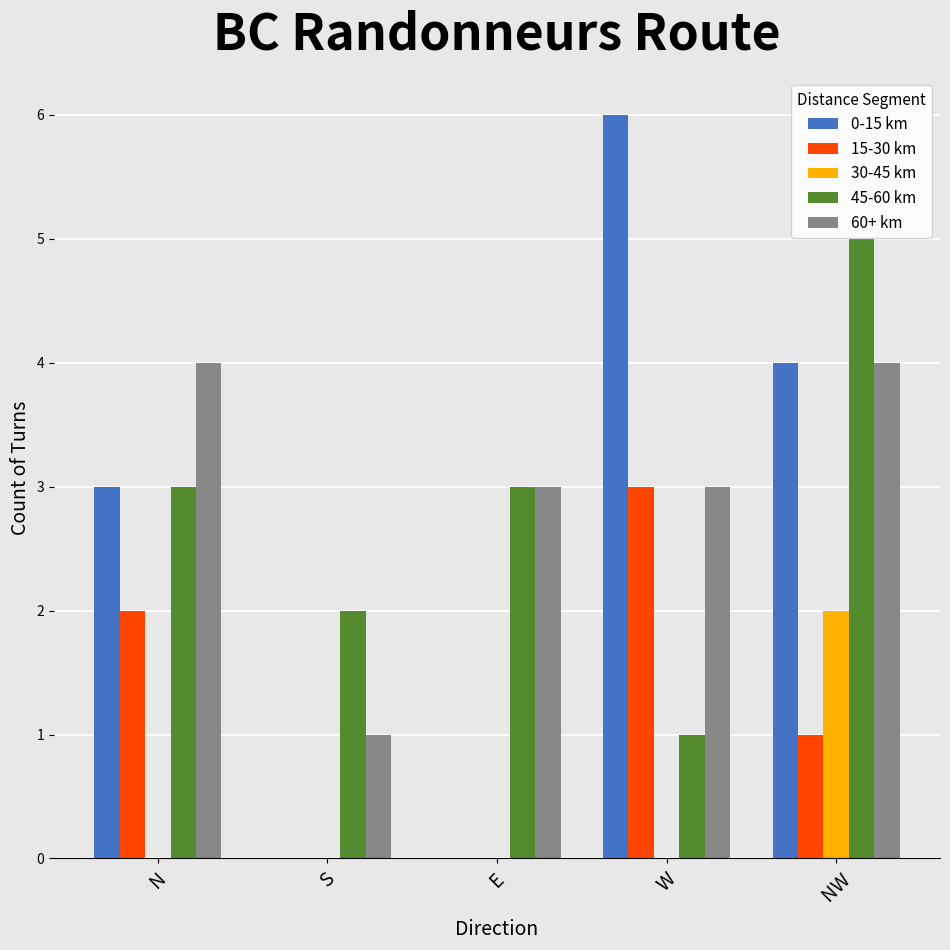

What is the maximum value shown in the chart?

6